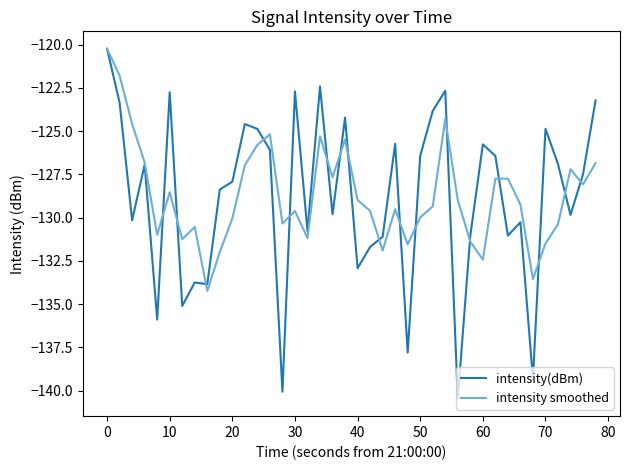

What is the smallest value displayed?

-140.5